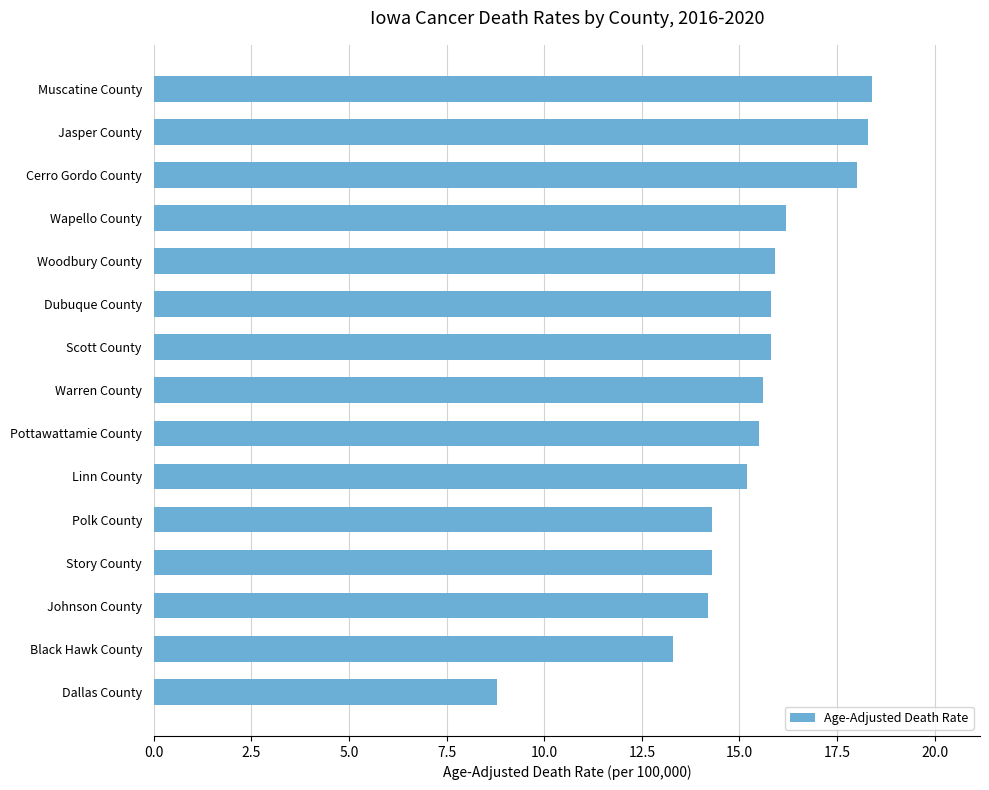

Reading bottom to top, transcribe all the data shown in this chart.

Dallas County=8.8	Black Hawk County=13.3	Johnson County=14.2	Story County=14.3	Polk County=14.3	Linn County=15.2	Pottawattamie County=15.5	Warren County=15.6	Scott County=15.8	Dubuque County=15.8	Woodbury County=15.9	Wapello County=16.2	Cerro Gordo County=18.0	Jasper County=18.3	Muscatine County=18.4